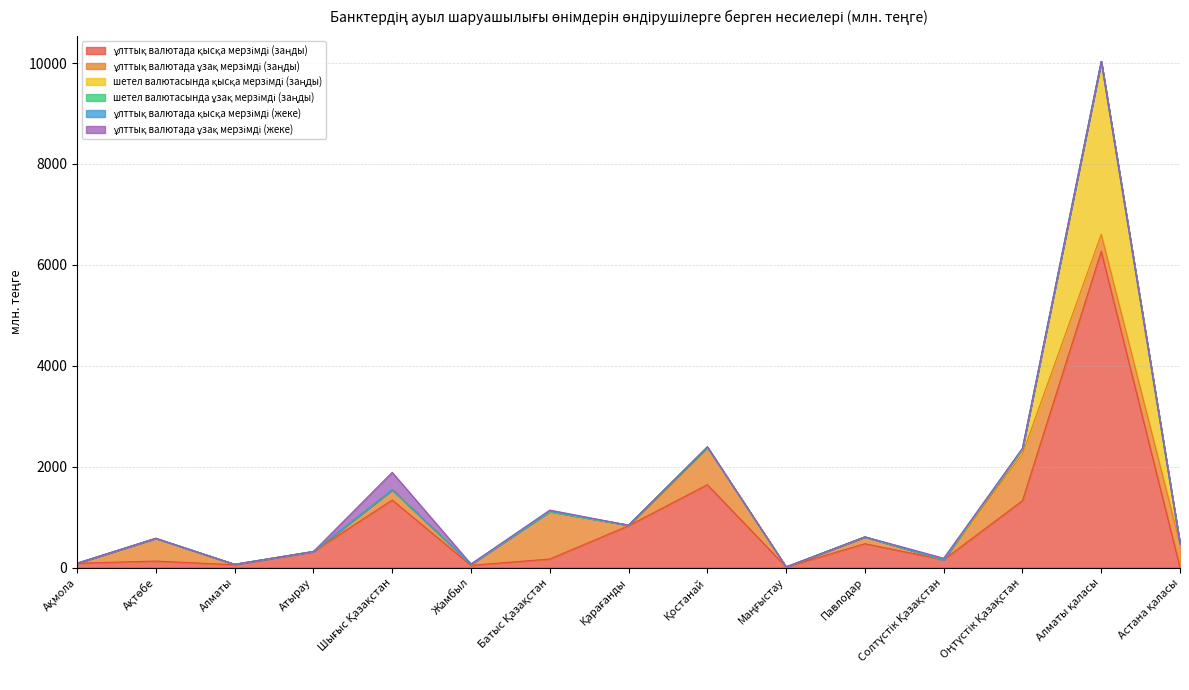

At Қарағанды, list the series in order from largest to smallest.

ұлттық валютада қысқа мерзімді (заңды), ұлттық валютада ұзақ мерзімді (заңды), шетел валютасында қысқа мерзімді (заңды), шетел валютасында ұзақ мерзімді (заңды), ұлттық валютада қысқа мерзімді (жеке), ұлттық валютада ұзақ мерзімді (жеке)